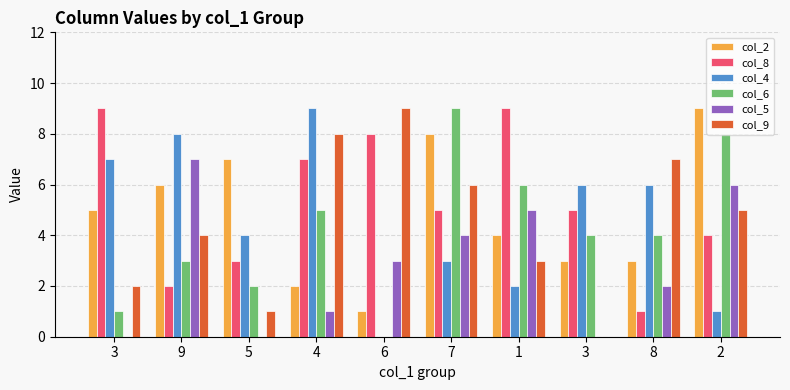

List the series in order of their peak value, highest first.

col_2, col_8, col_4, col_6, col_9, col_5